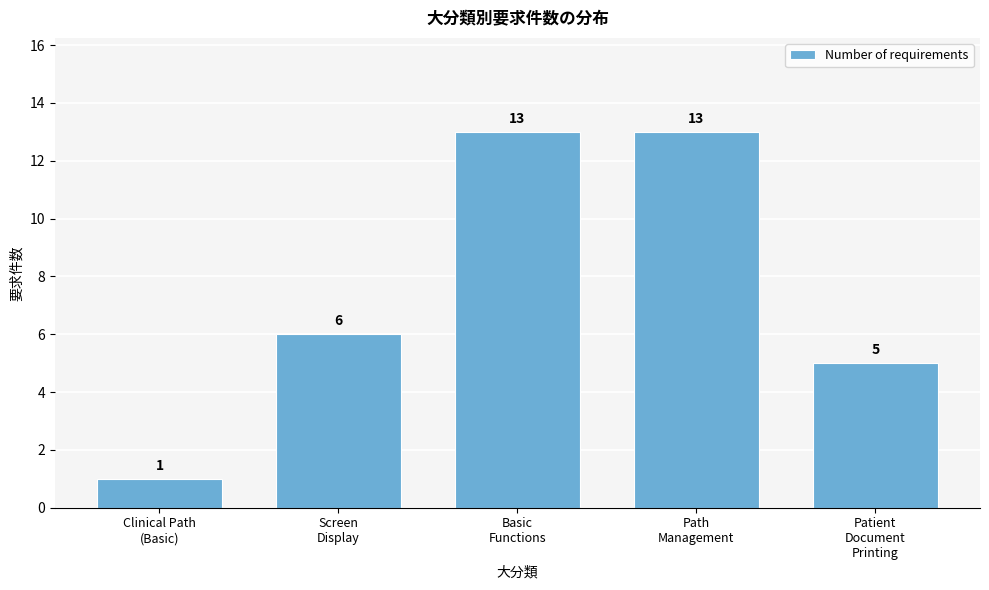

Reading left to right, what are all the values shown in this chart?

1	6	13	13	5